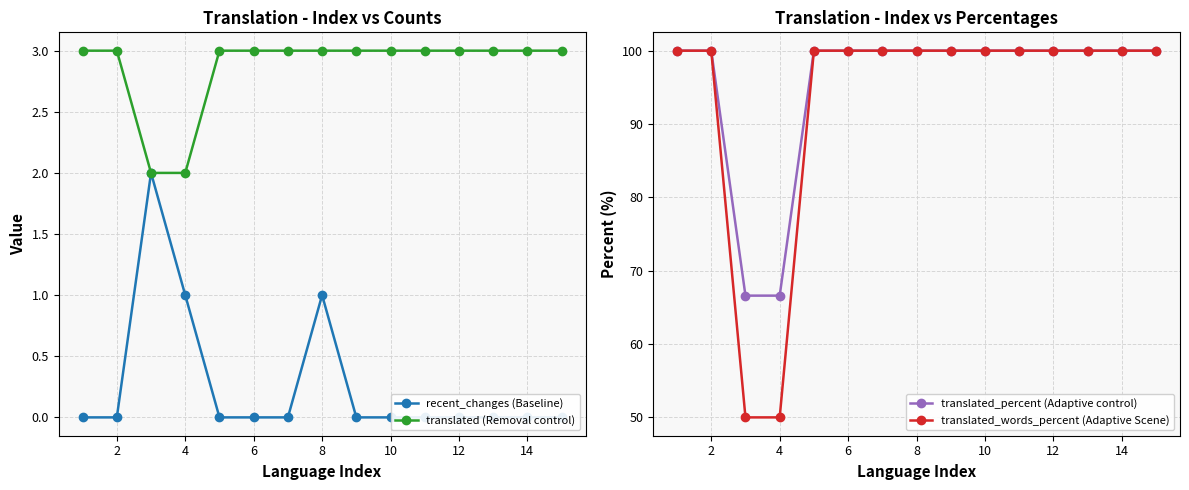

True or false: translated_words_percent (Adaptive Scene) and translated_percent (Adaptive control) intersect in this chart.

False